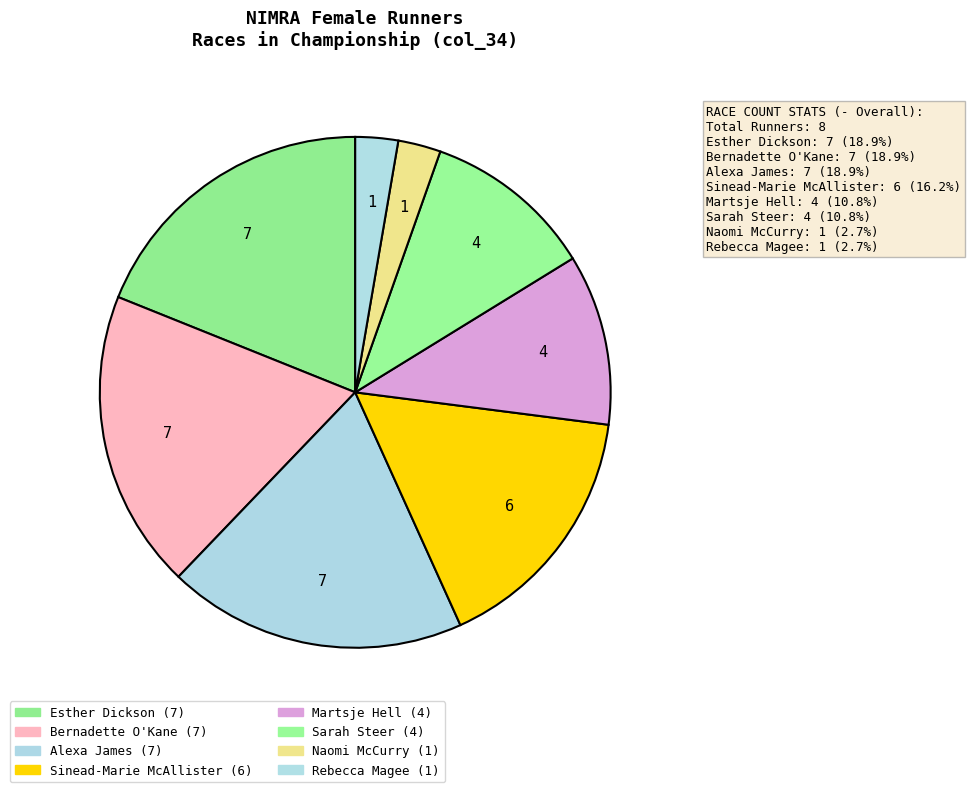

The Naomi McCurry slice represents 3% of the pie. True or false?

True